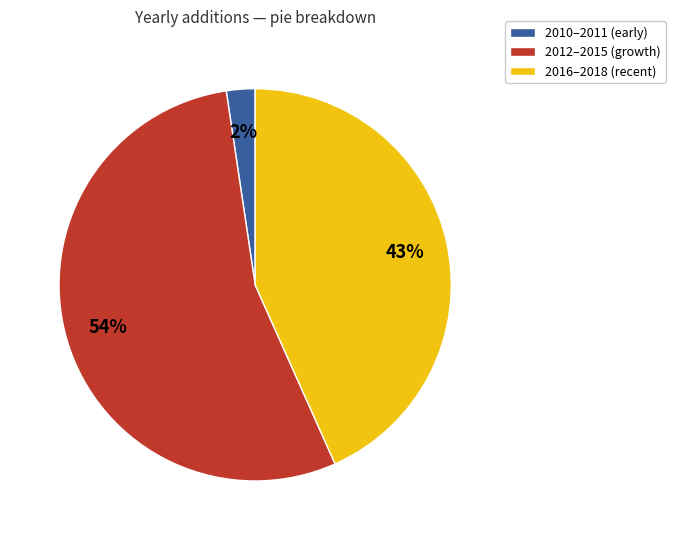

Approximately how many times larger is the value at 2012–2015 (growth) compared to 2016–2018 (recent)?

1.3